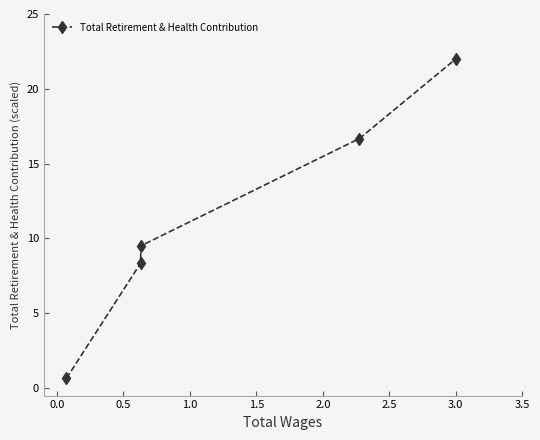

What is the greatest value displayed?

22.0